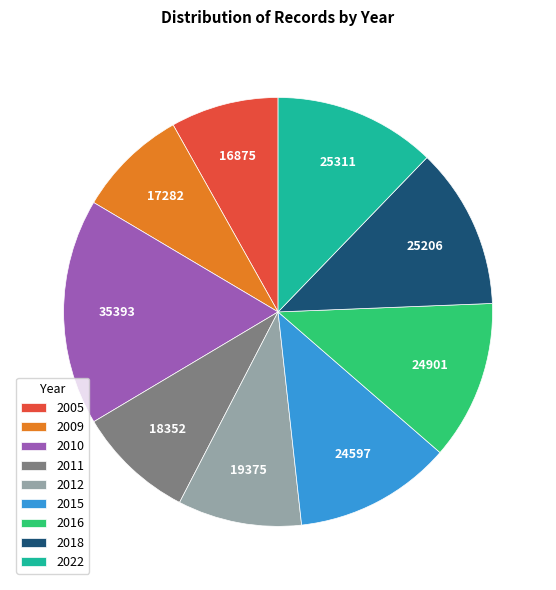

Is there any slice that represents more than half of the pie?

No